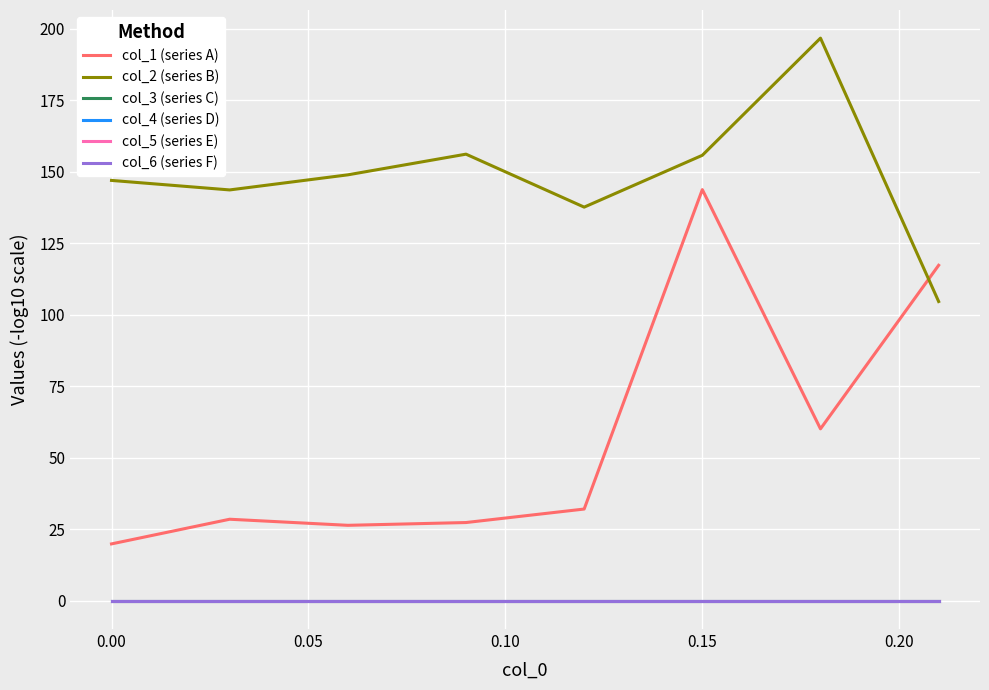

Is this an area chart (filled region under the line)?

No